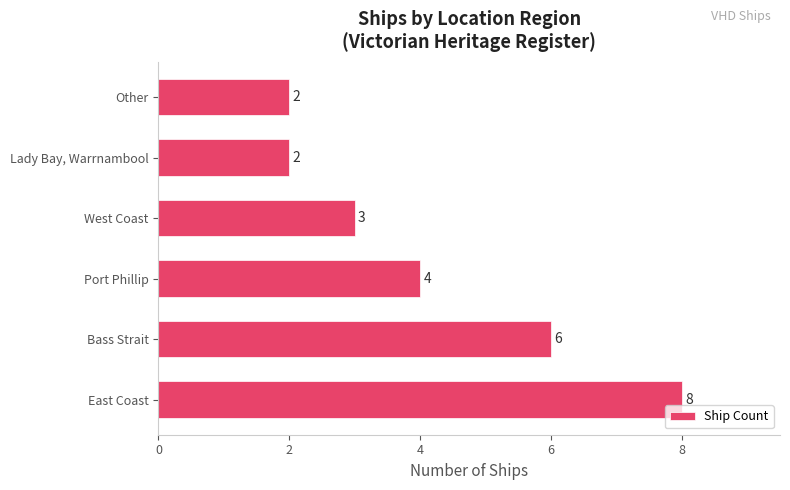

Reading top to bottom, transcribe all the data shown in this chart.

Other=2	Lady Bay, Warrnambool=2	West Coast=3	Port Phillip=4	Bass Strait=6	East Coast=8